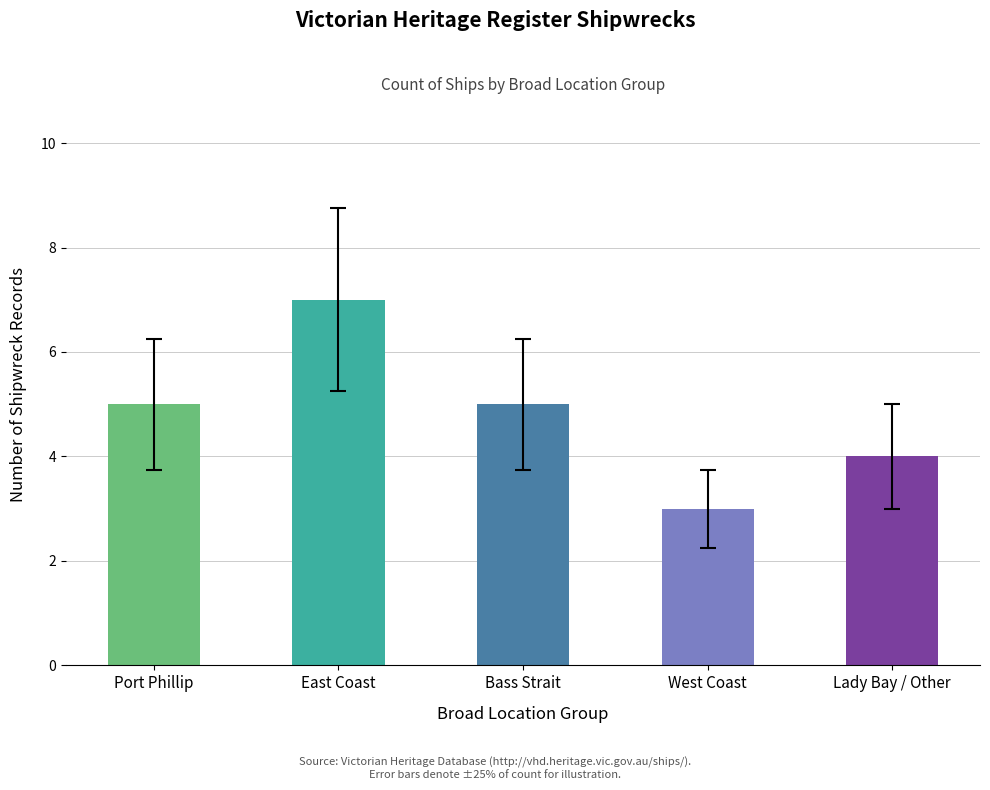

True or false: the data shows 5 at Bass Strait.

True